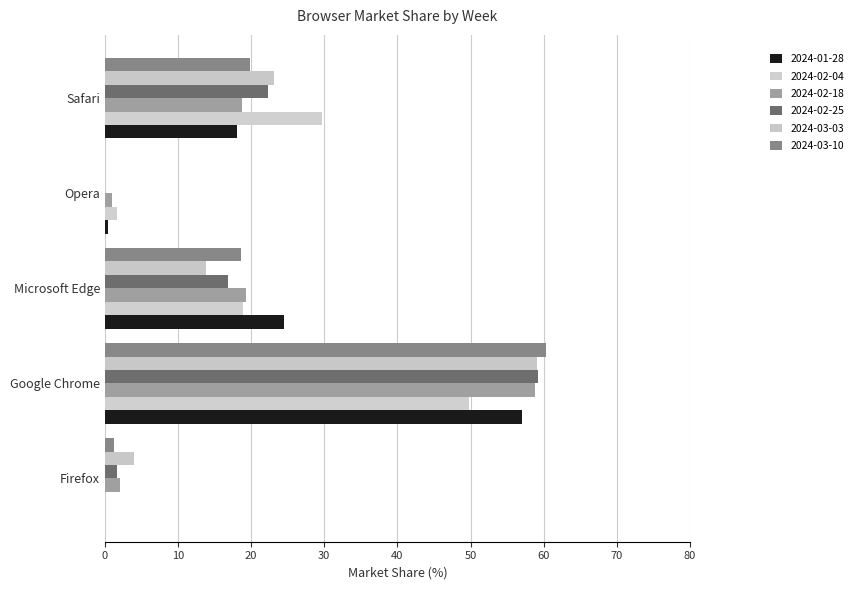

What is the difference between the second highest and second lowest values in the 2024-03-03 series?

19.2